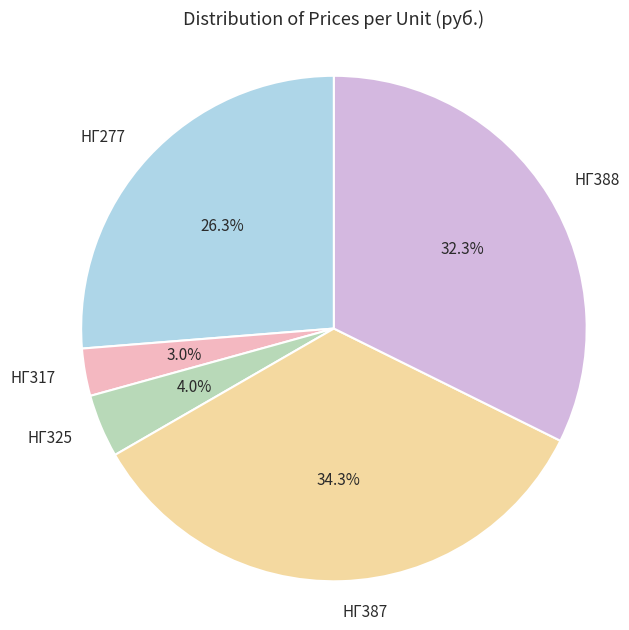

To the nearest percent, what portion does НГ317 represent?

3%